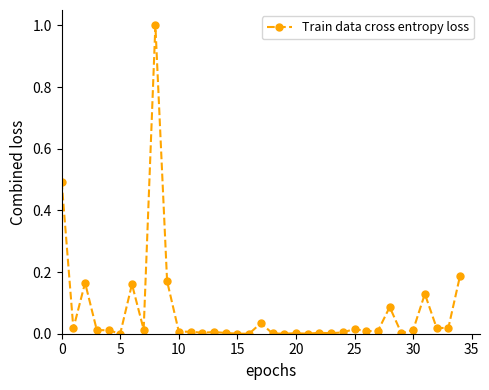

What is the sum of all values?

2.6